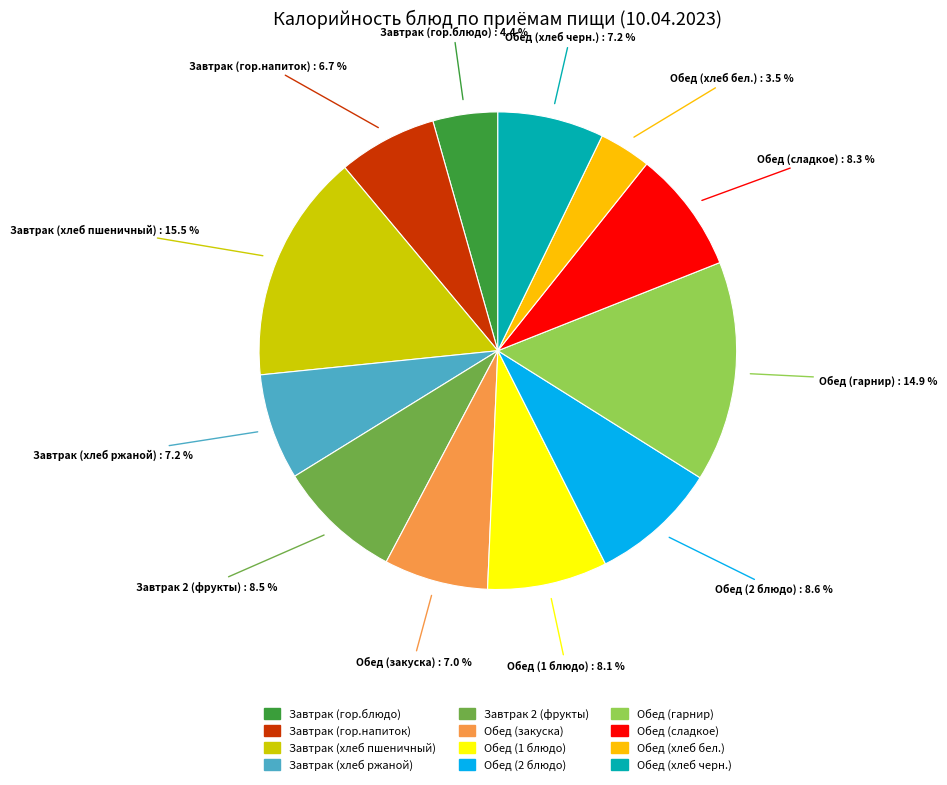

To the nearest percent, what is the combined percentage of Завтрак (хлеб пшеничный) and Обед (хлеб бел.)?

19%